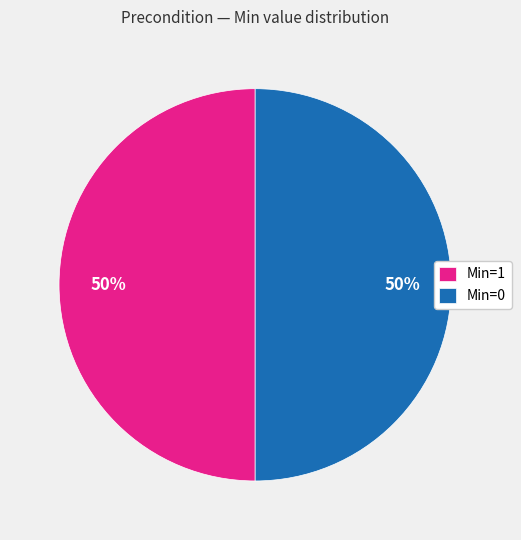

To the nearest percent, what is the combined percentage of Min=0 and Min=1?

100%